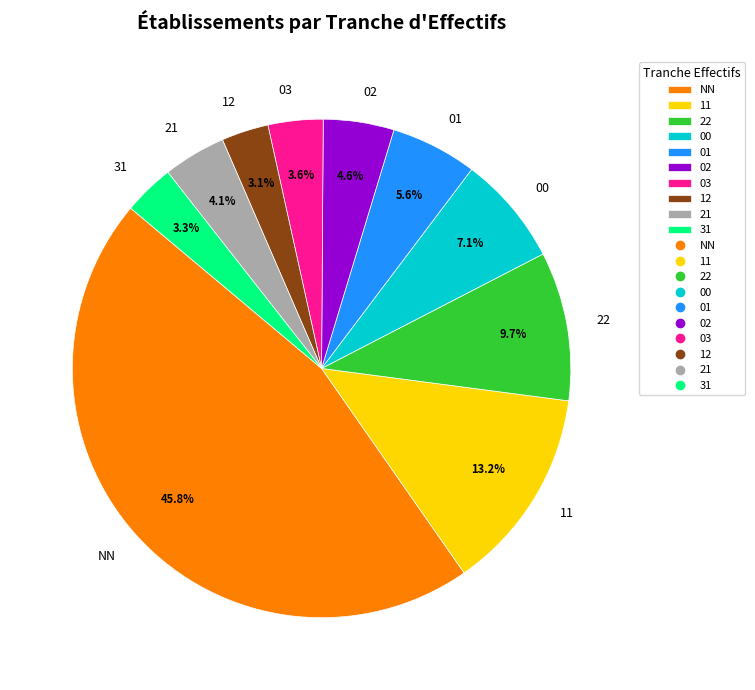

Which has a higher value, 31 or 00?

00